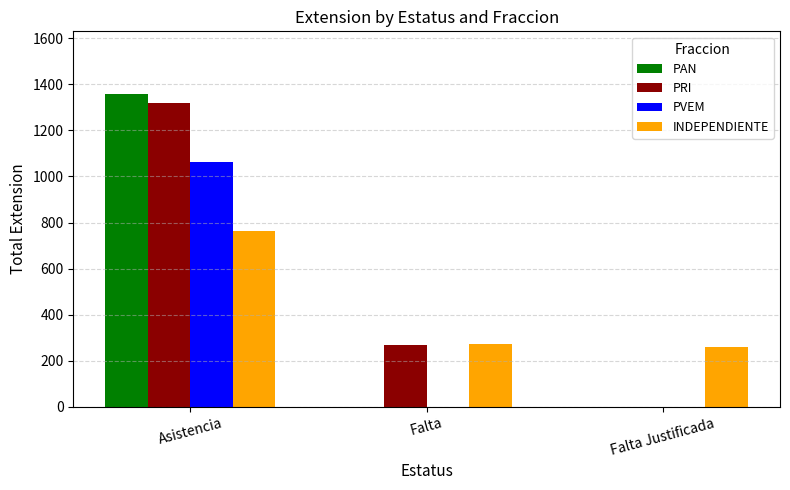

What is the average value of the PRI series?

529